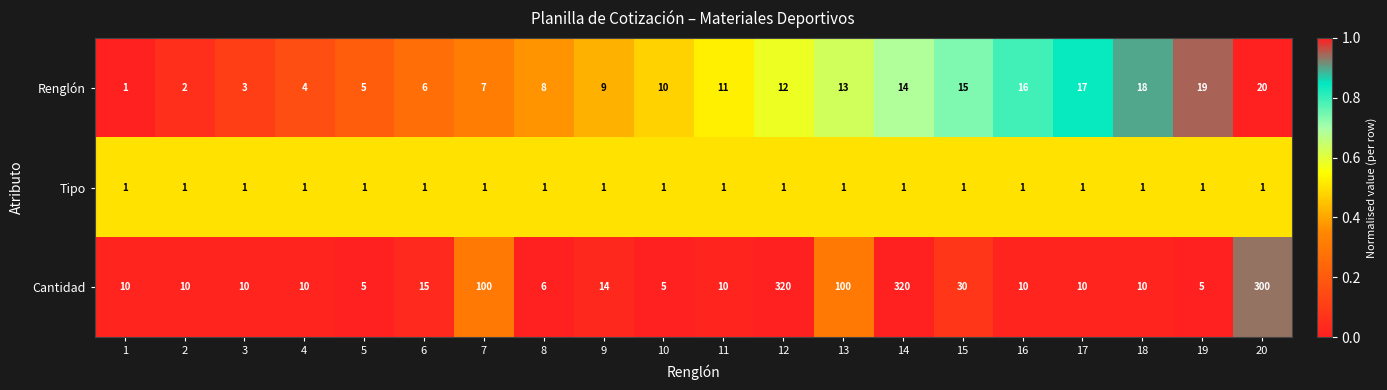

What is the maximum value for Cantidad?

320